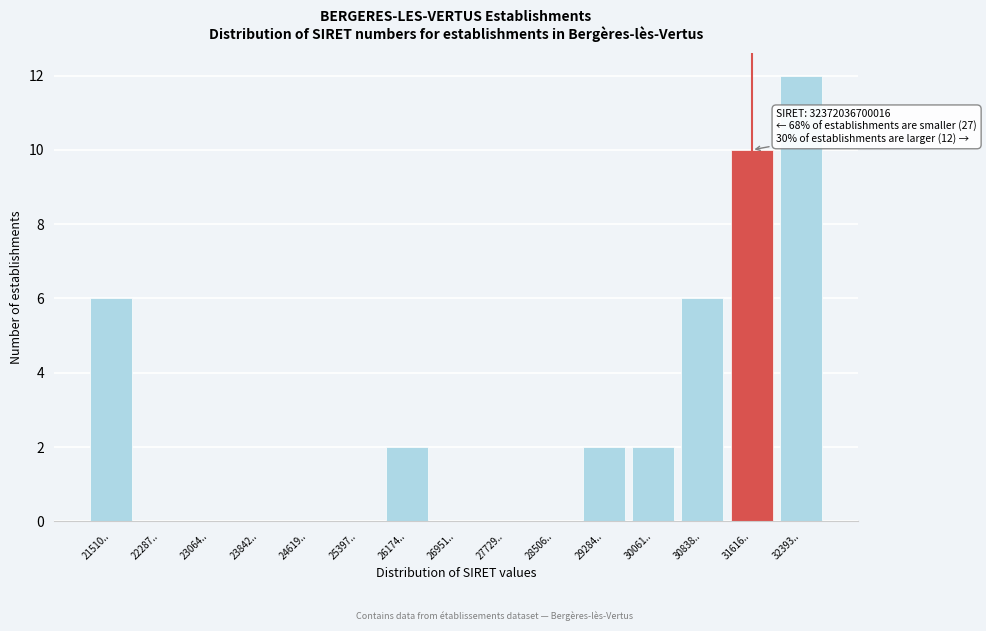

Reading left to right, transcribe all the data shown in this chart.

21510..=6	22287..=0	23064..=0	23842..=0	24619..=0	25397..=0	26174..=2	26951..=0	27729..=0	28506..=0	29284..=2	30061..=2	30838..=6	31616..=10	32393..=12